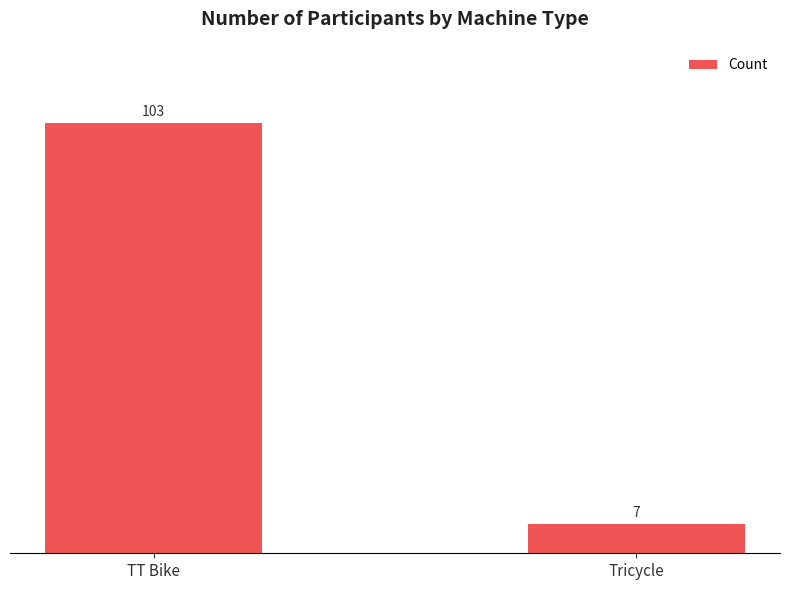

List the labels in order of value, smallest first.

Tricycle, TT Bike